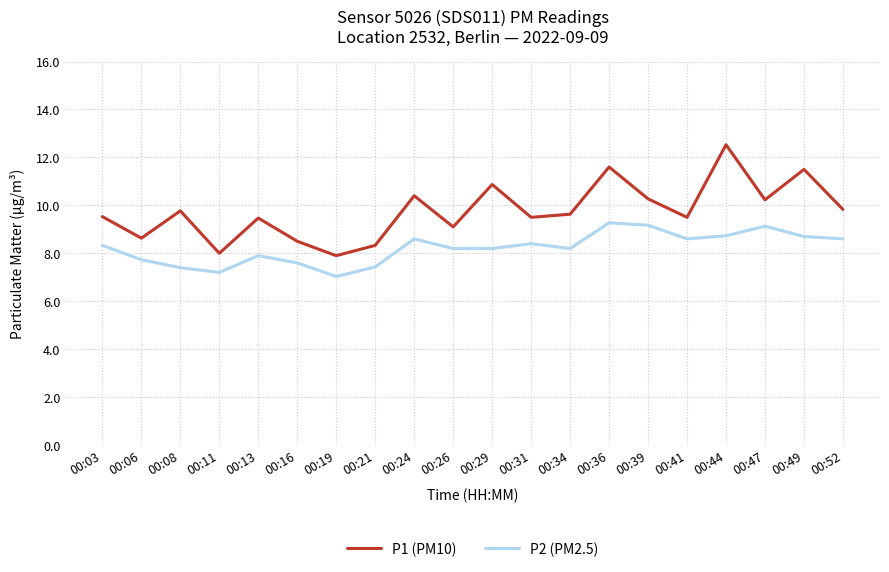

What is the sum of all P2 (PM2.5) values?

164.4